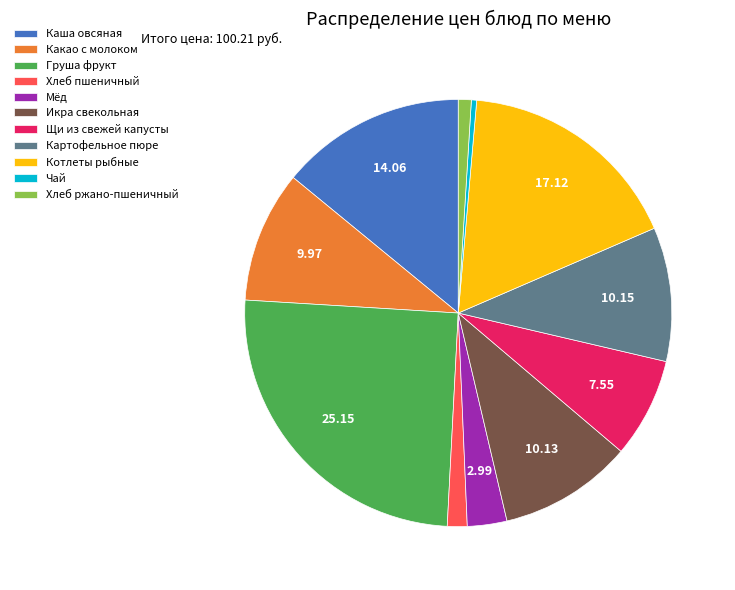

Is there any slice that represents more than half of the pie?

No